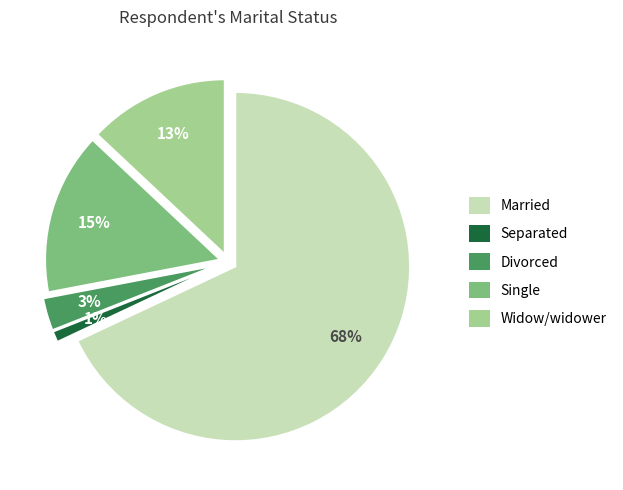

To the nearest percent, what percentage of the pie is Married?

68%